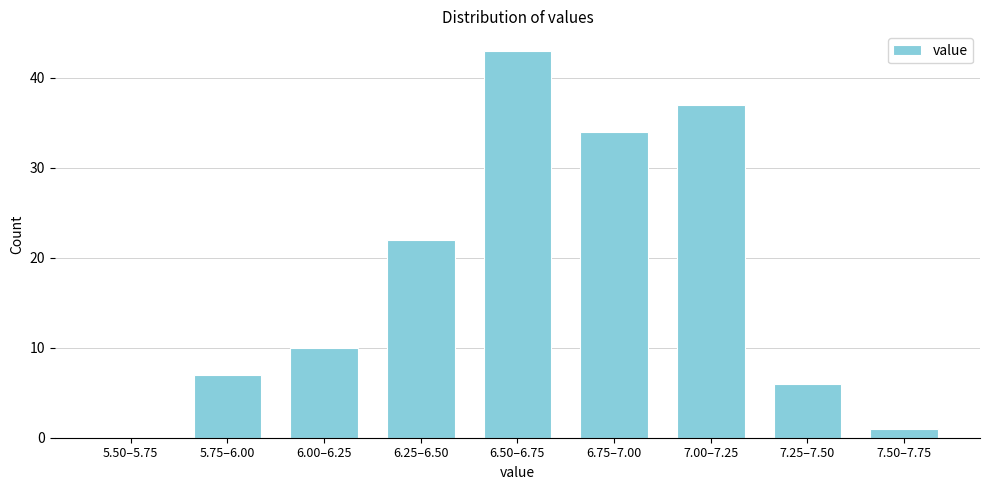

Reading right to left, transcribe all the data shown in this chart.

7.50–7.75=1	7.25–7.50=6	7.00–7.25=37	6.75–7.00=34	6.50–6.75=43	6.25–6.50=22	6.00–6.25=10	5.75–6.00=7	5.50–5.75=0